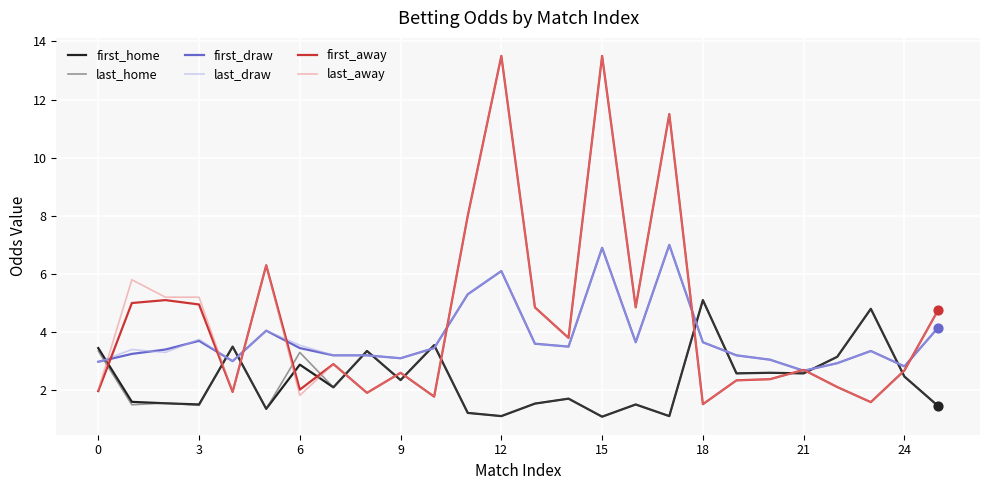

What is the smallest value displayed?

1.1